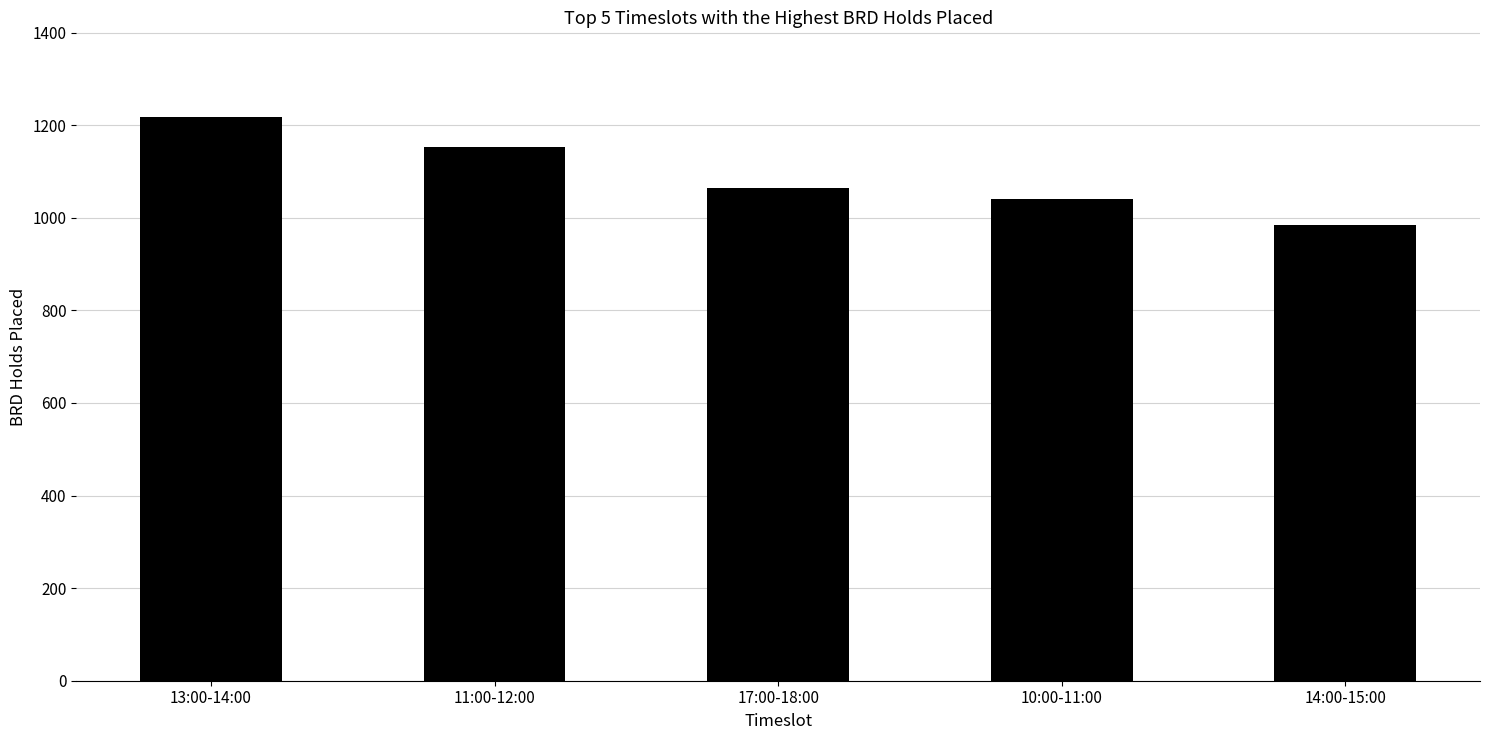

Which has a higher value, 17:00-18:00 or 14:00-15:00?

17:00-18:00